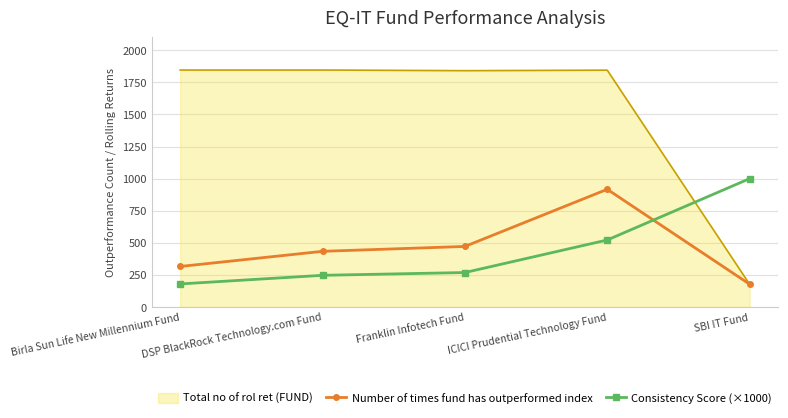

At which label does Consistency Score (×1000) first exceed 268?

Franklin Infotech Fund